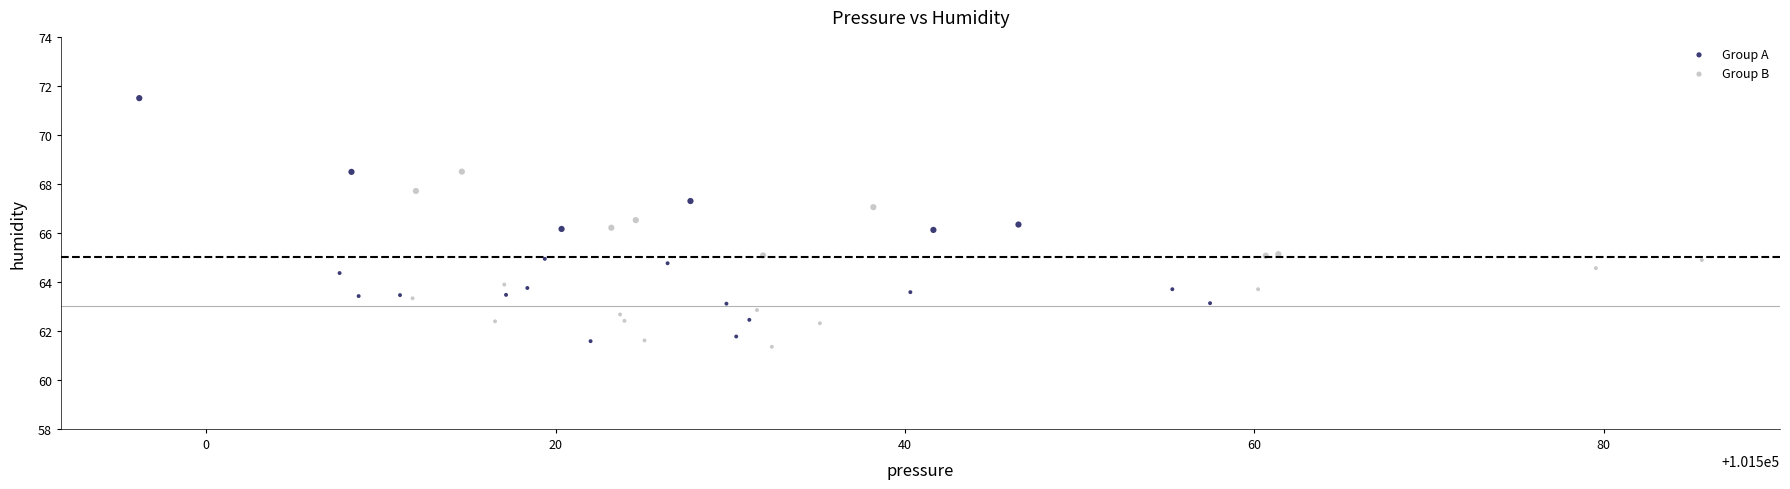

Which series has the widest spread of Y values?

Group A